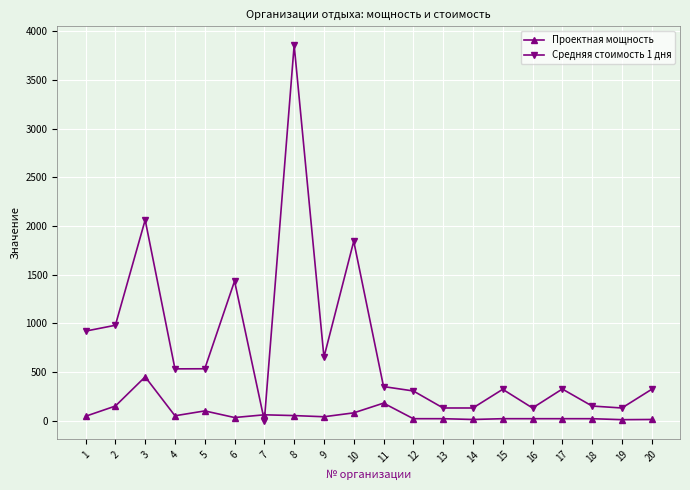

What is the difference between the maximum and second lowest values in the Проектная мощность series?

438.0